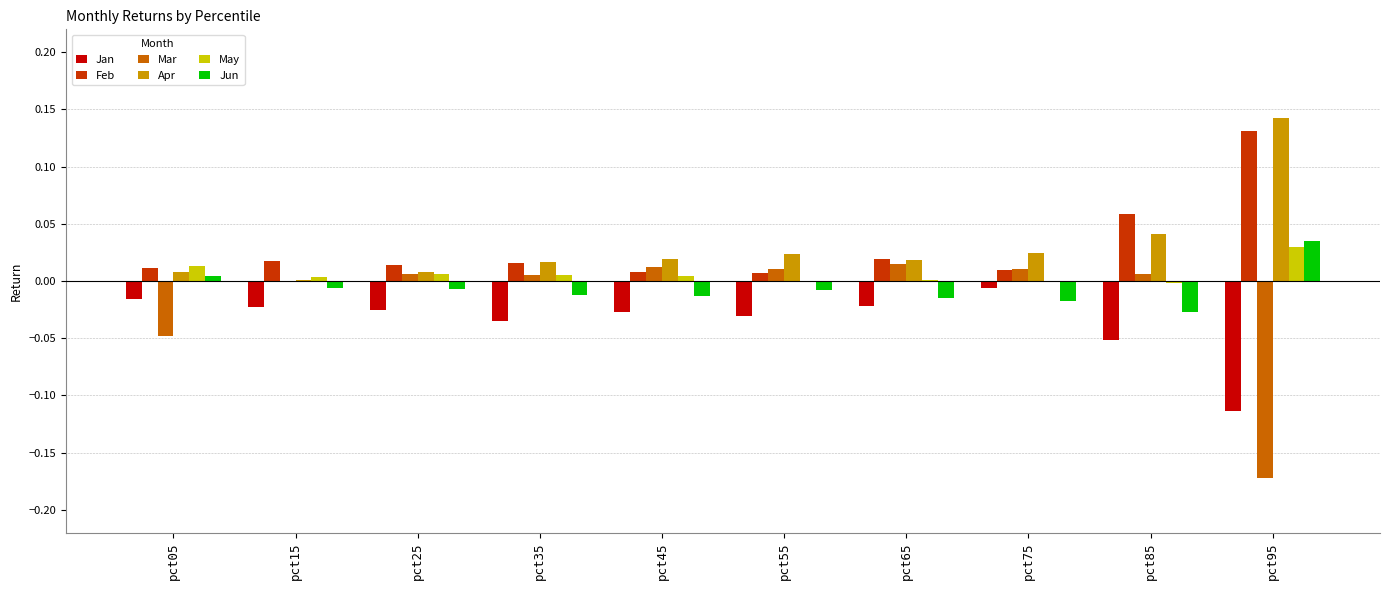

At which label does Jan reach its peak?

pct75